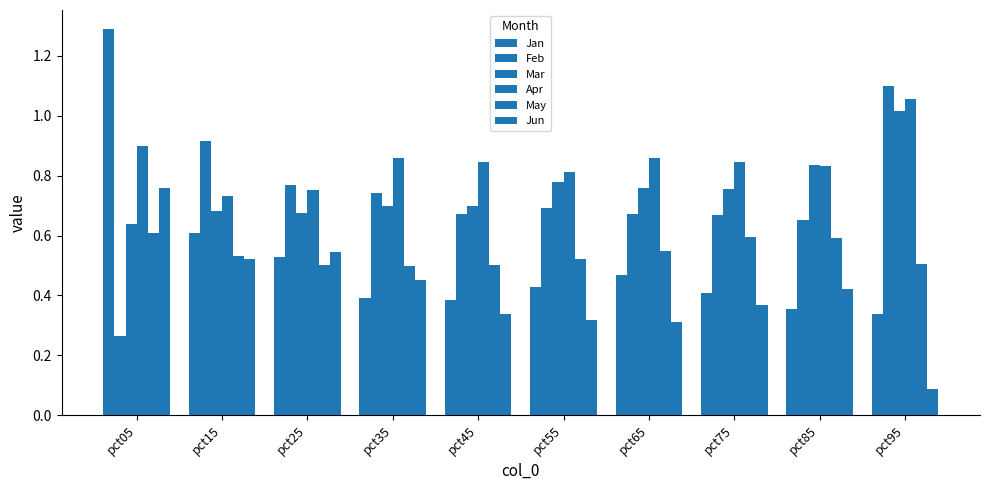

Reading left to right, transcribe all the data shown in this chart.

Jan: 1.3	0.6	0.5	0.4	0.4	0.4	0.5	0.4	0.4	0.3
Feb: 0.3	0.9	0.8	0.7	0.7	0.7	0.7	0.7	0.7	1.1
Mar: 0.6	0.7	0.7	0.7	0.7	0.8	0.8	0.8	0.8	1.0
Apr: 0.9	0.7	0.8	0.9	0.8	0.8	0.9	0.8	0.8	1.1
May: 0.6	0.5	0.5	0.5	0.5	0.5	0.5	0.6	0.6	0.5
Jun: 0.8	0.5	0.5	0.5	0.3	0.3	0.3	0.4	0.4	0.1